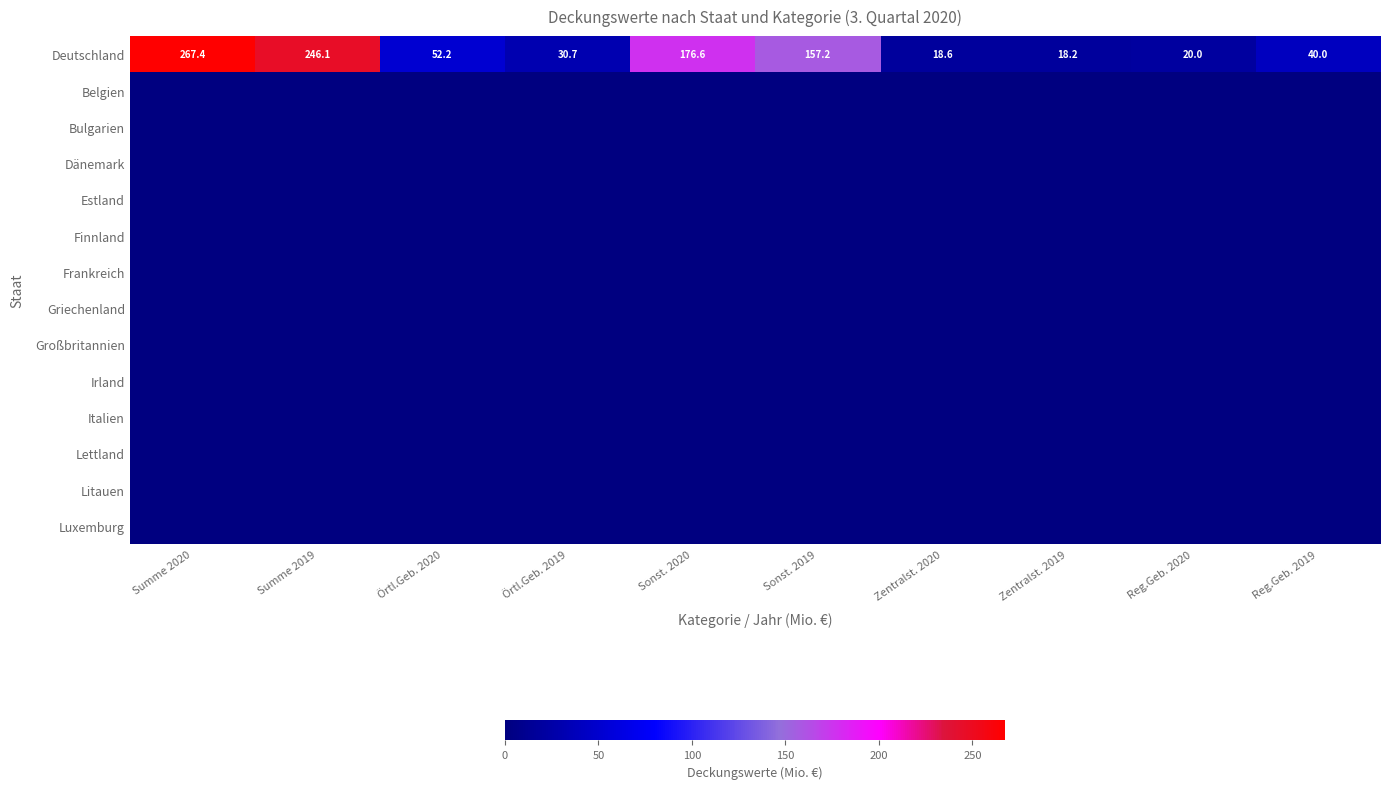

What is the average value of the Deutschland series?

102.7